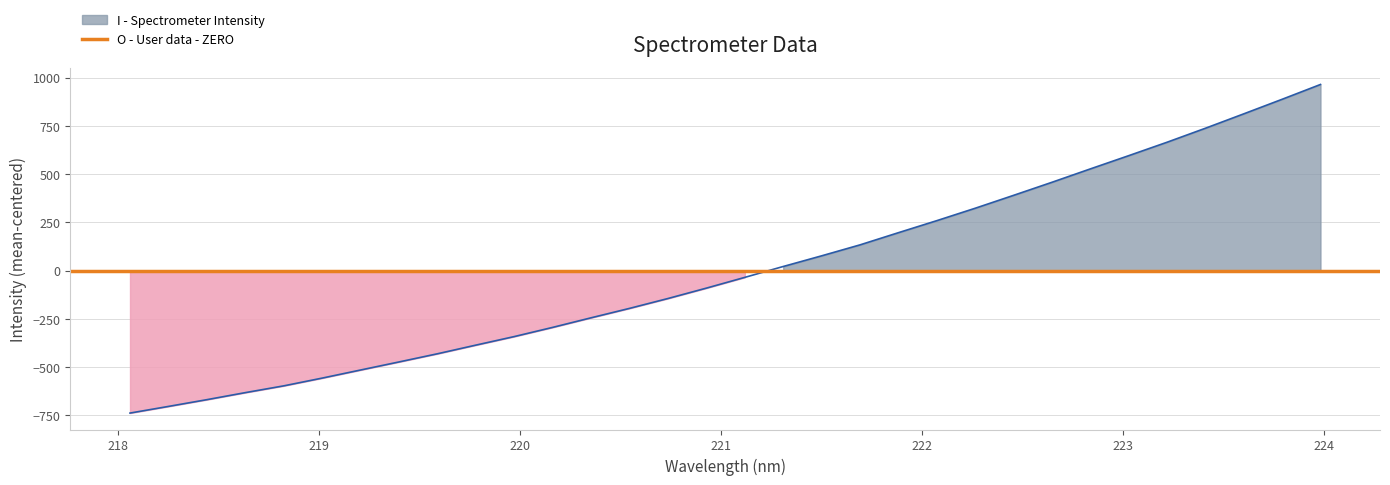

At which label is the value closest to 113?

221.6902